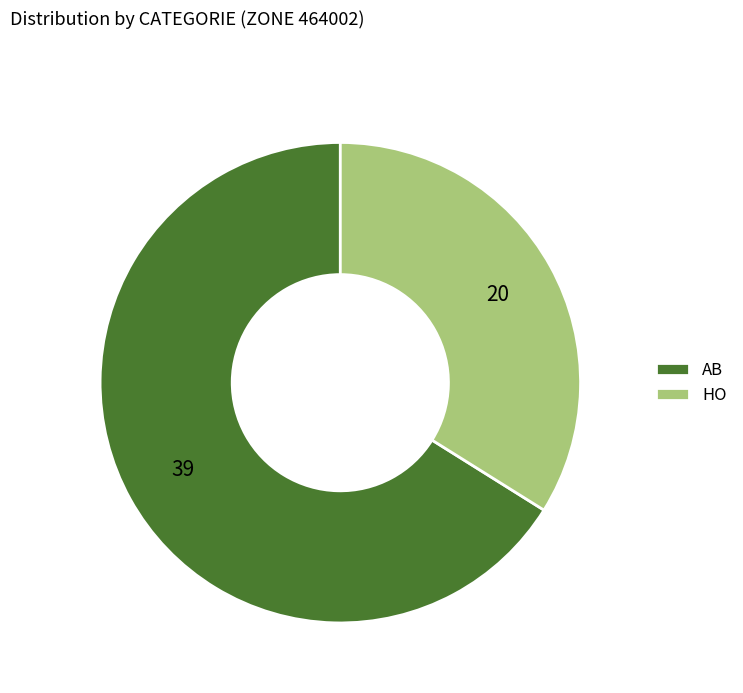

What is the majority slice?

AB